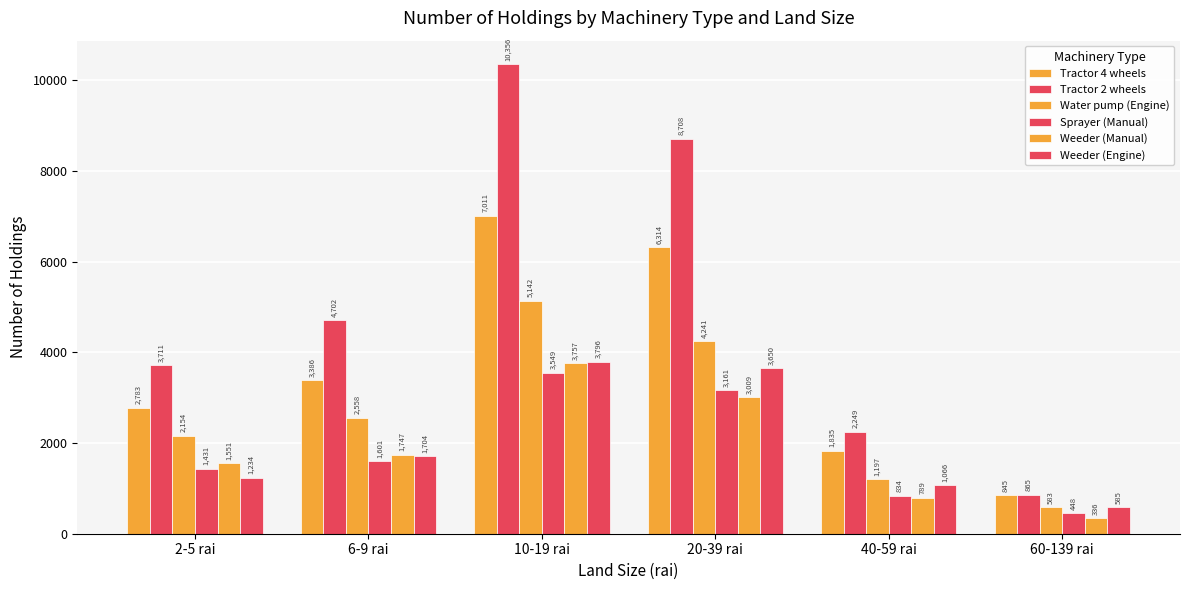

What is the difference between the maximum and minimum values in the Tractor 4 wheels series?

6166.6